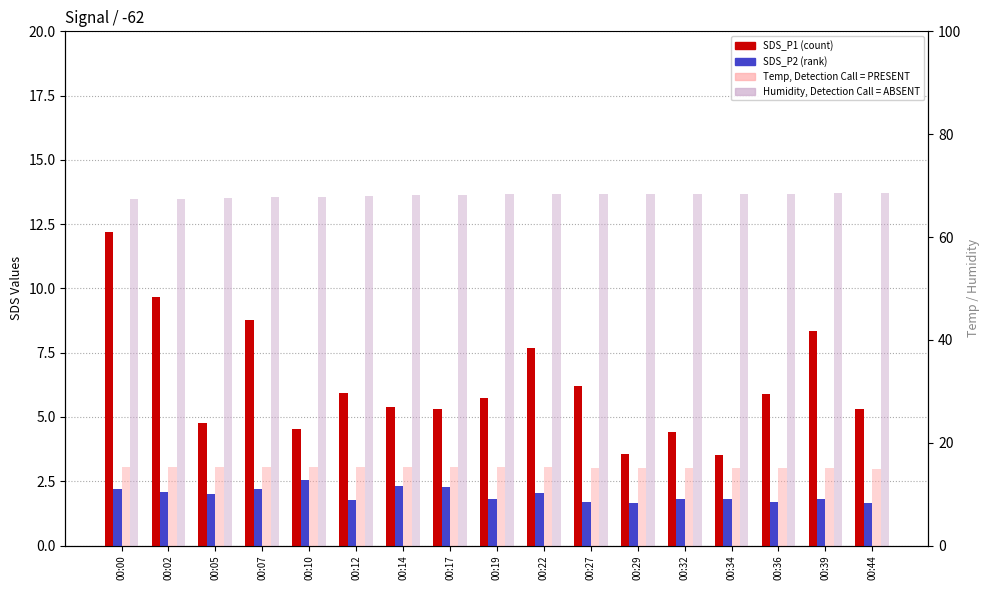

Which series has the largest total across all categories?

Humidity